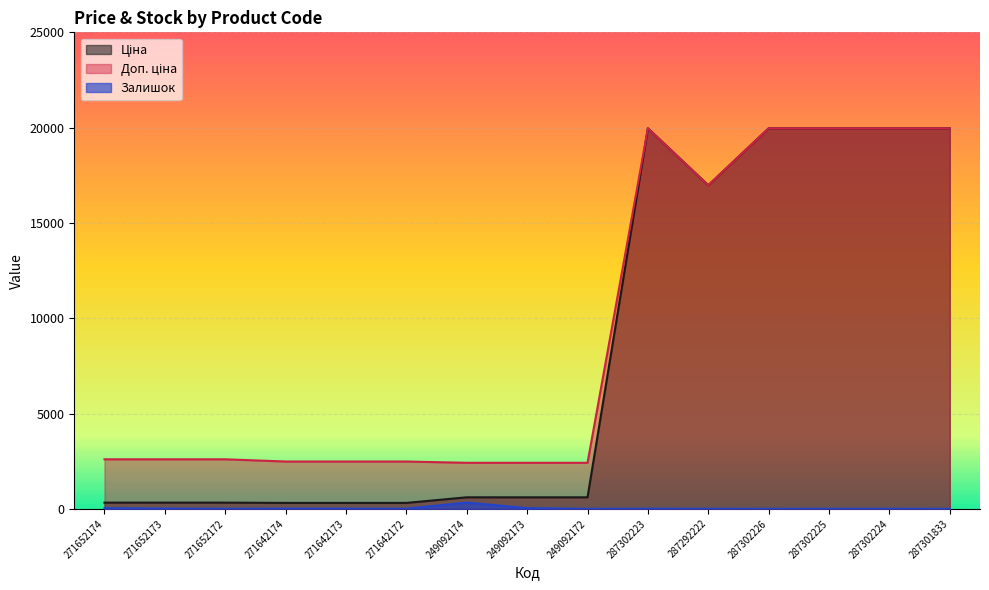

True or false: Доп. ціна has a value of 19964.2 at 287302223.

True